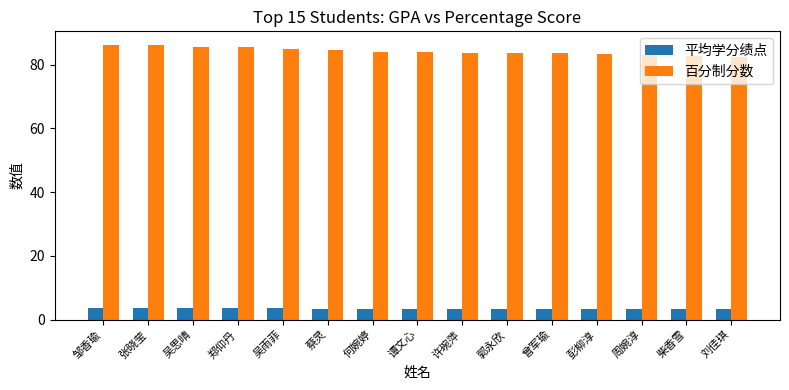

Is the value of 平均学分绩点 at 许琬萍 greater than the value of 百分制分数 at 曾军瑜?

No